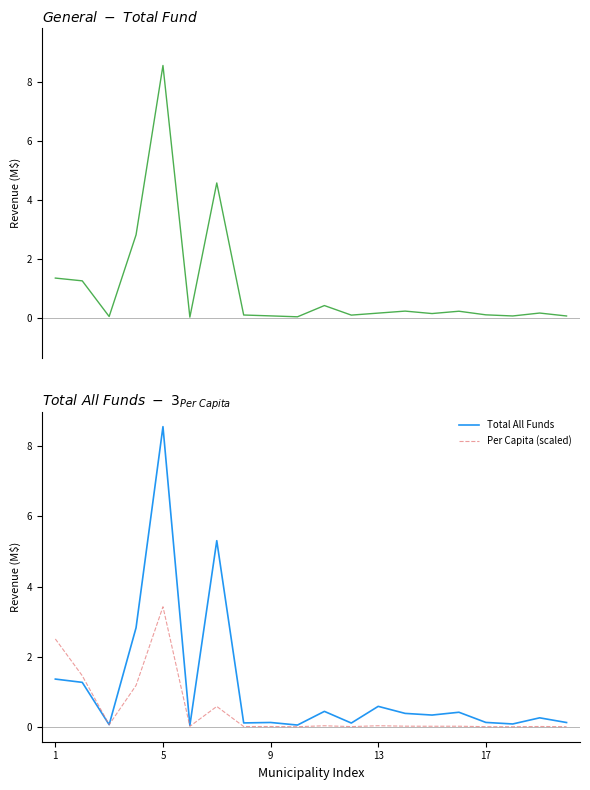

At which label does Total All Funds reach its peak?

5